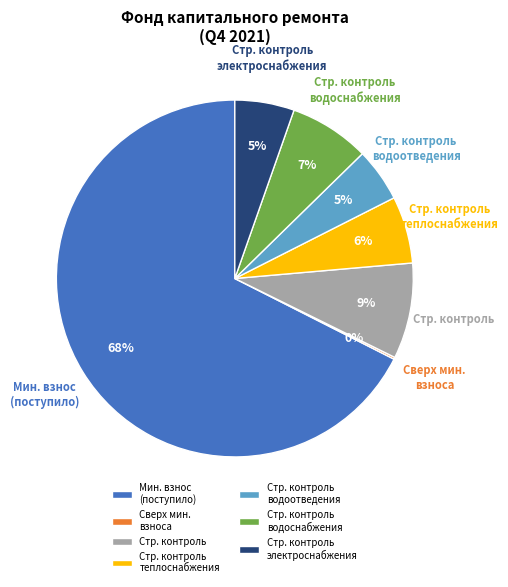

To the nearest percent, what portion does Мин. взнос (поступило) represent?

68%